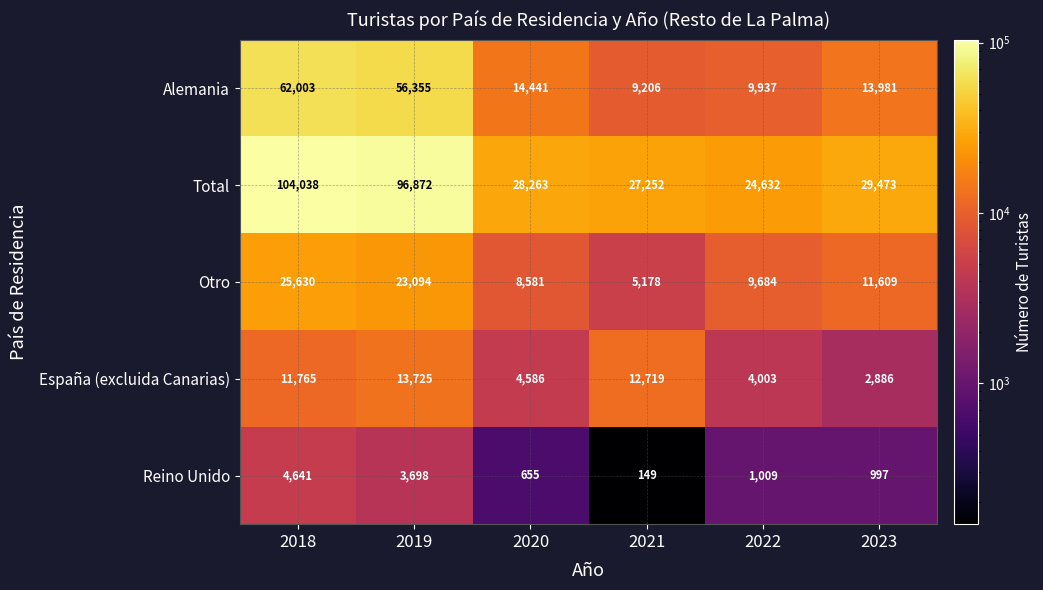

What is the difference between the maximum and minimum values in the Total series?

79406